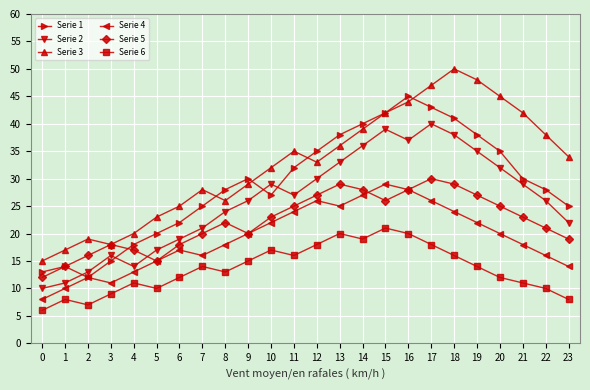

What is the maximum value shown in the chart?

50